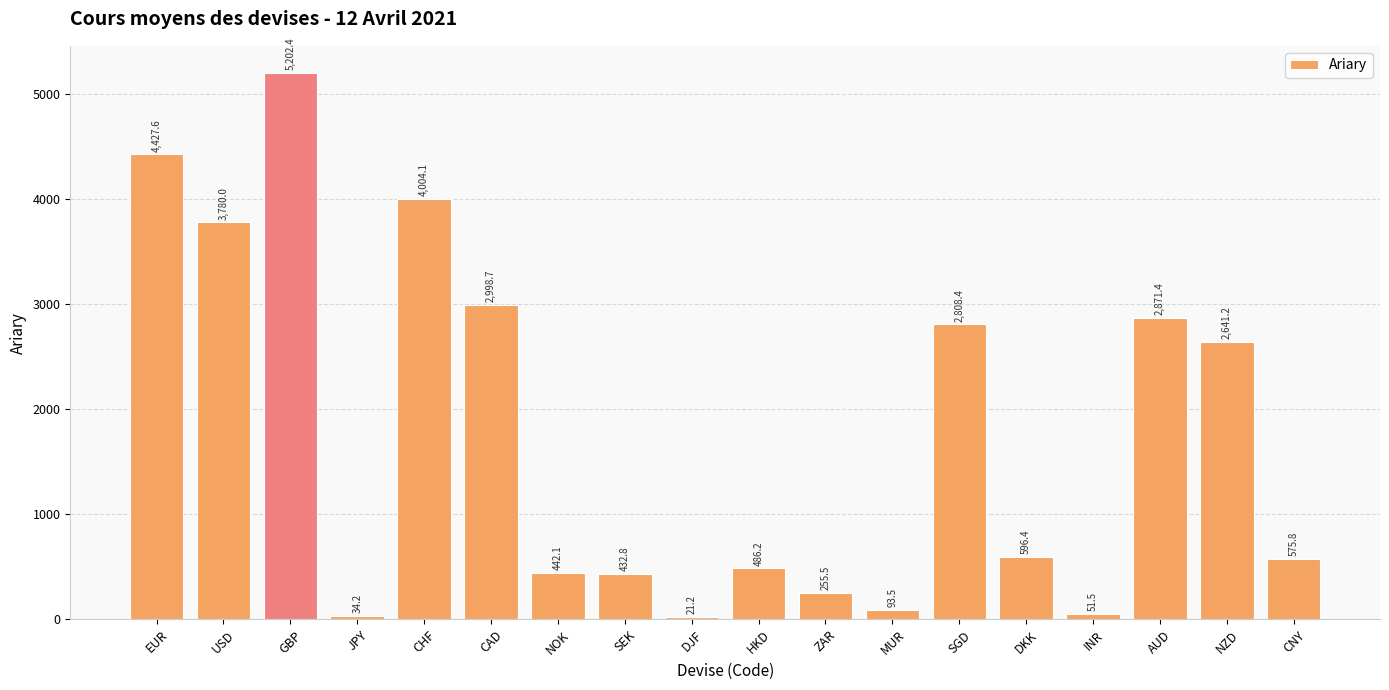

Reading left to right, transcribe all the data shown in this chart.

4427.6	3780.0	5202.4	34.2	4004.1	2998.7	442.1	432.8	21.2	486.2	255.5	93.5	2808.4	596.4	51.5	2871.4	2641.2	575.8